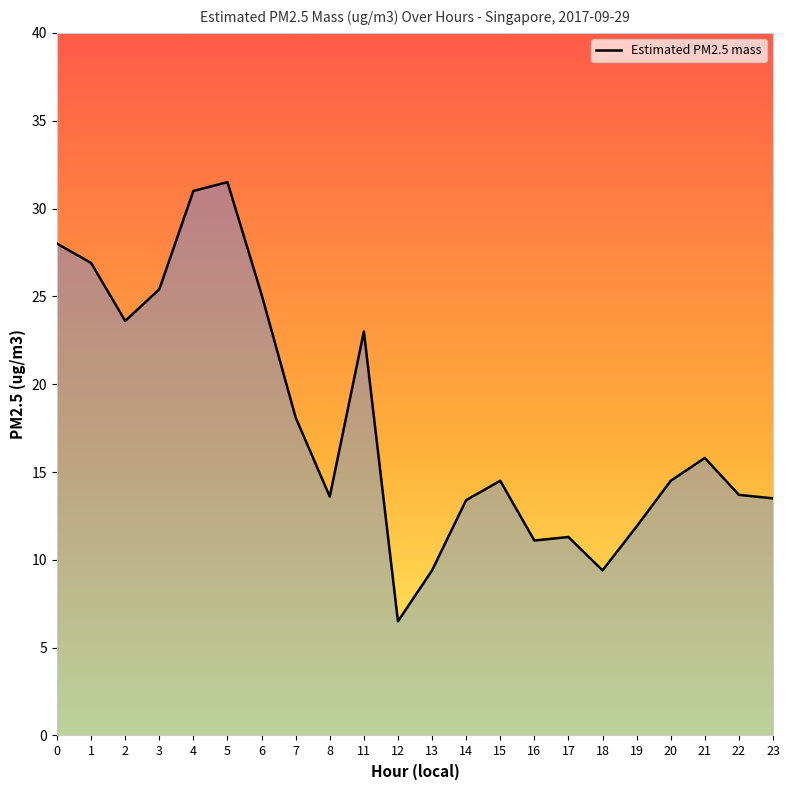

Is it true that the value at 8 is 18.7?

False